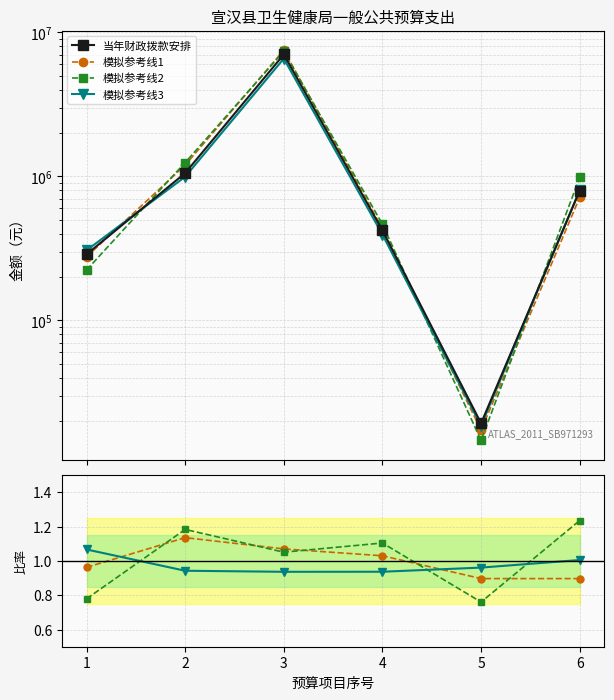

The 当年财政拨款安排 series shows 19268.0 at 5. True or false?

True